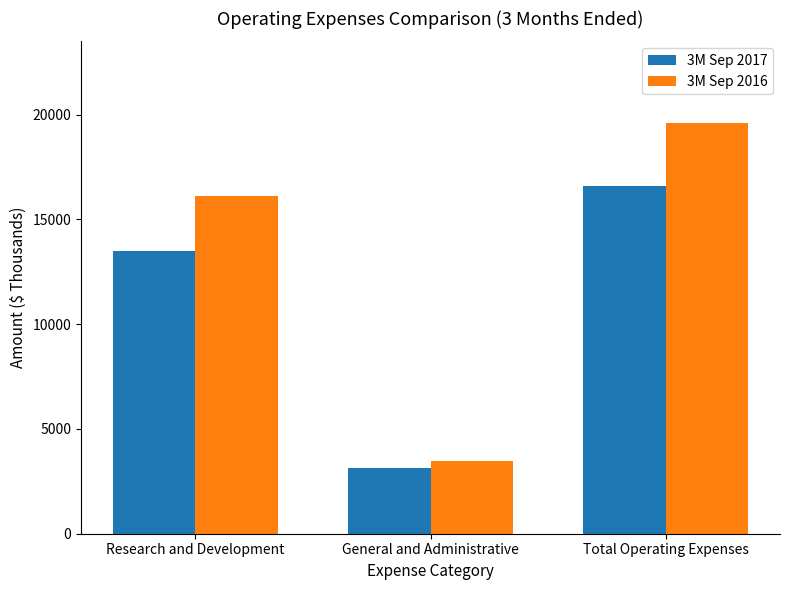

What is the spread (max minus min) of values at Research and Development?

2624